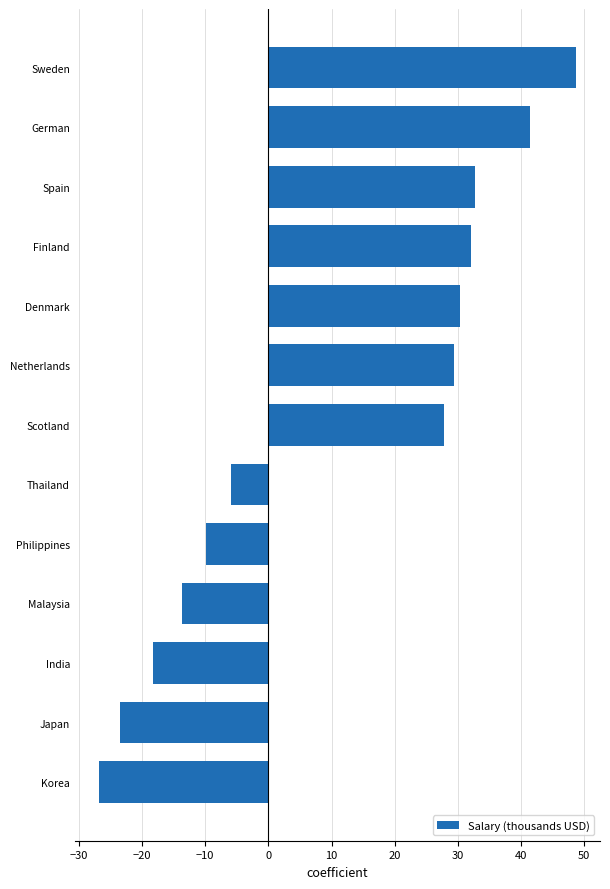

Reading top to bottom, transcribe all the data shown in this chart.

48.7	41.4	32.7	32.1	30.4	29.3	27.8	-5.9	-9.9	-13.6	-18.2	-23.5	-26.9